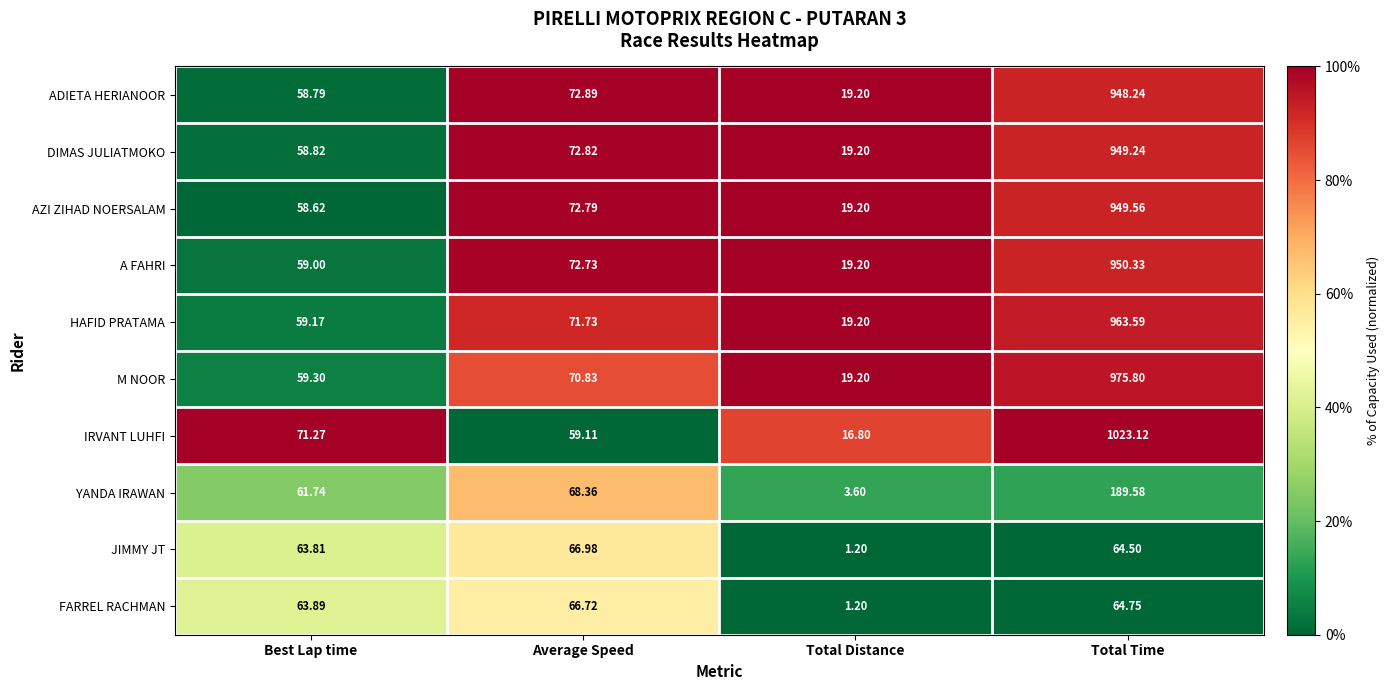

How many series are shown in this chart?

10